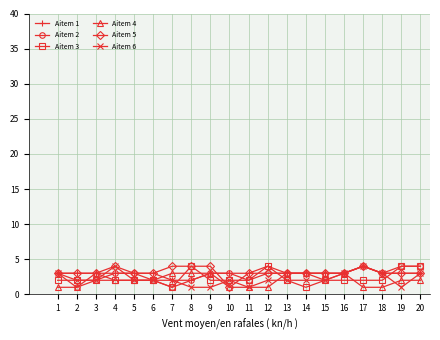

The value of Aitem 5 at 13 is 3. True or false?

True